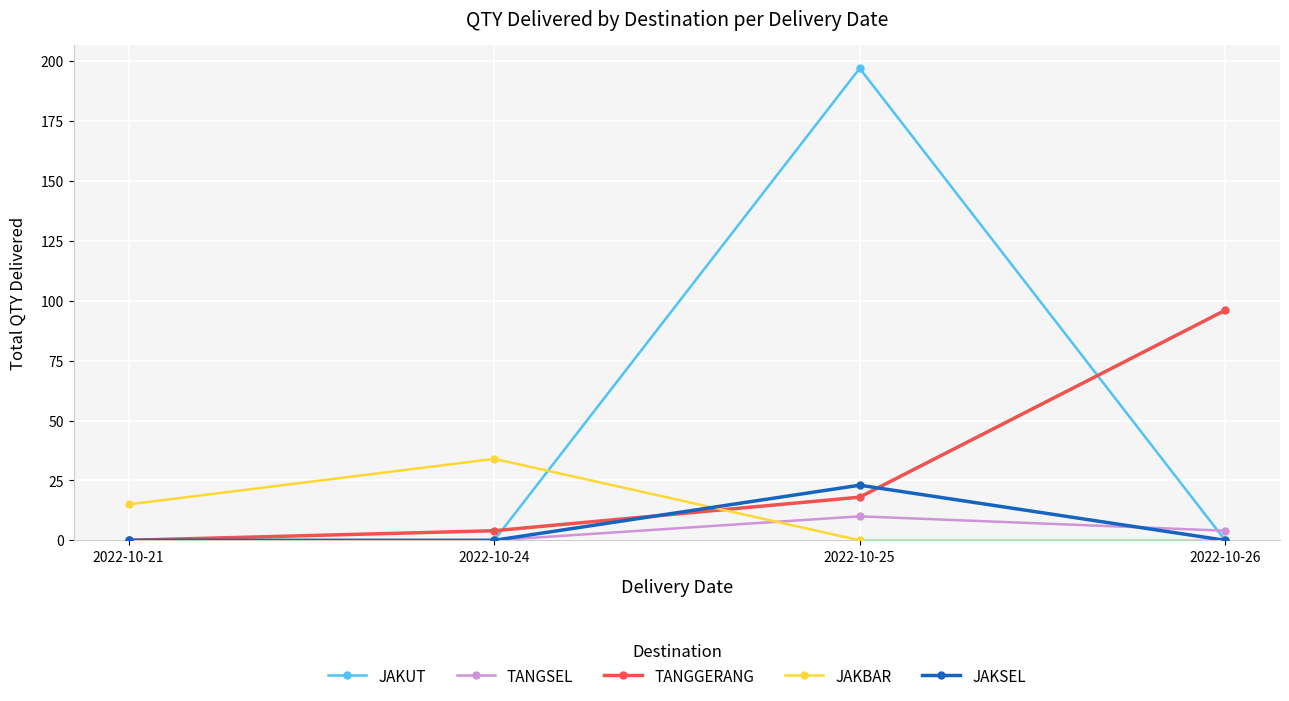

What is the spread (max minus min) of values at 2022-10-25?

197